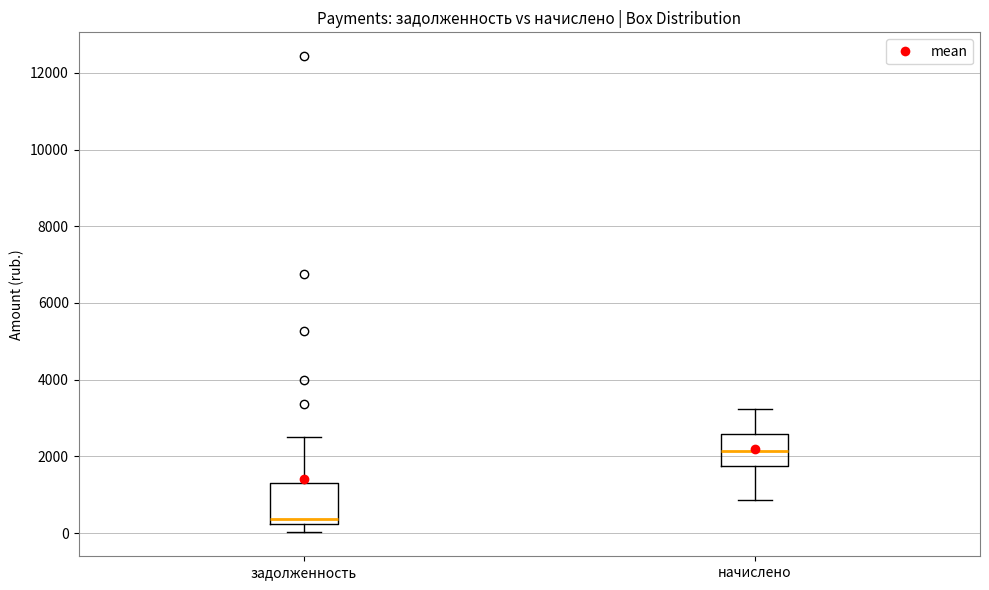

Comparing the boxes themselves (not the whiskers), which one is the tallest?

задолженность